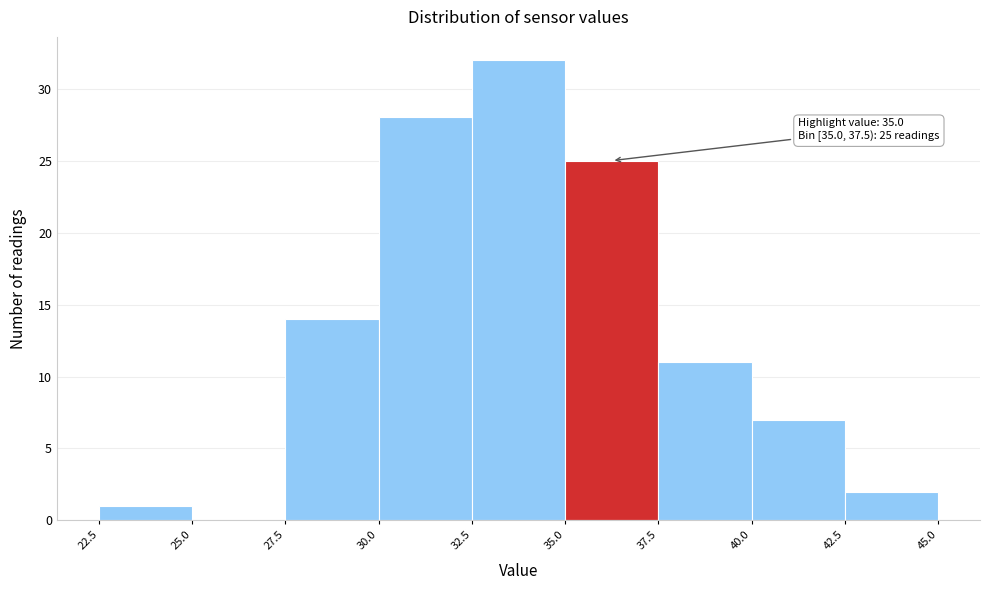

Over which range of the x-axis is the bar tallest?

32.5 to 35.0